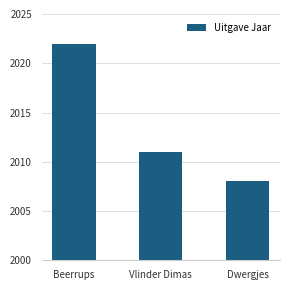

Between Vlinder Dimas and Dwergjes, which is larger?

Vlinder Dimas